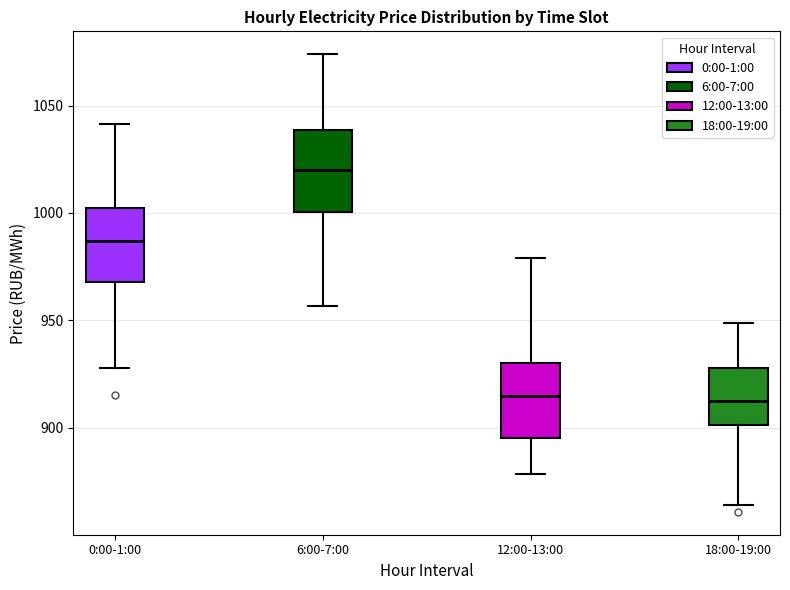

Which box has the highest median line?

6:00-7:00